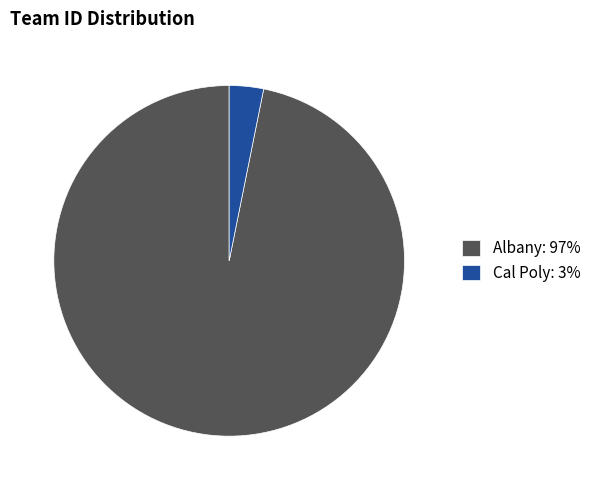

How many segments does this pie chart have?

2